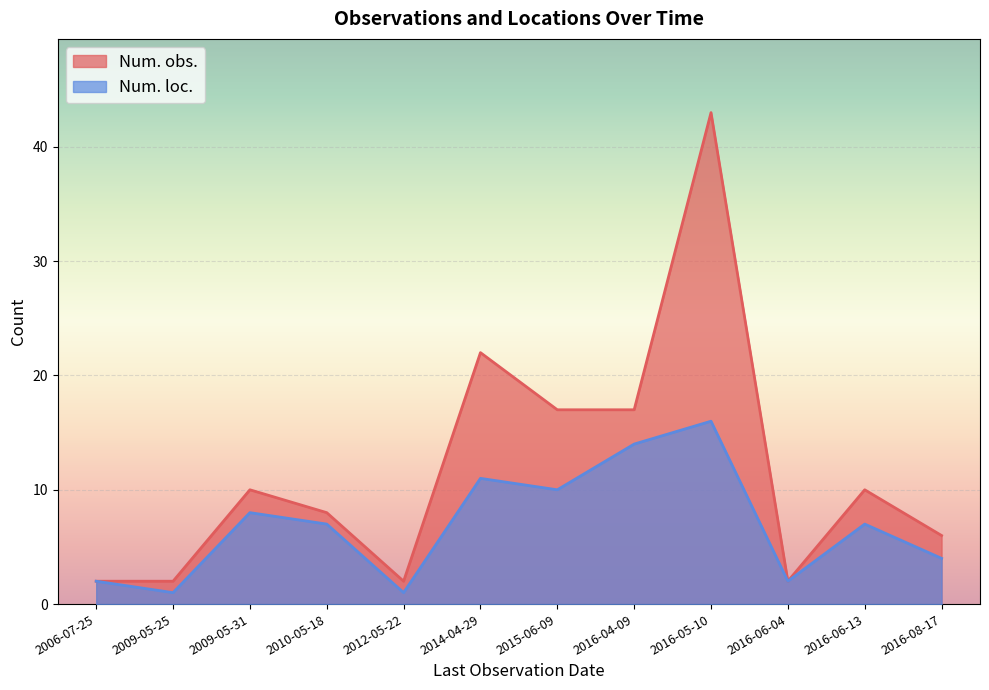

What is the sum of the Num. loc. values at 2016-06-13 and 2016-04-09?

21